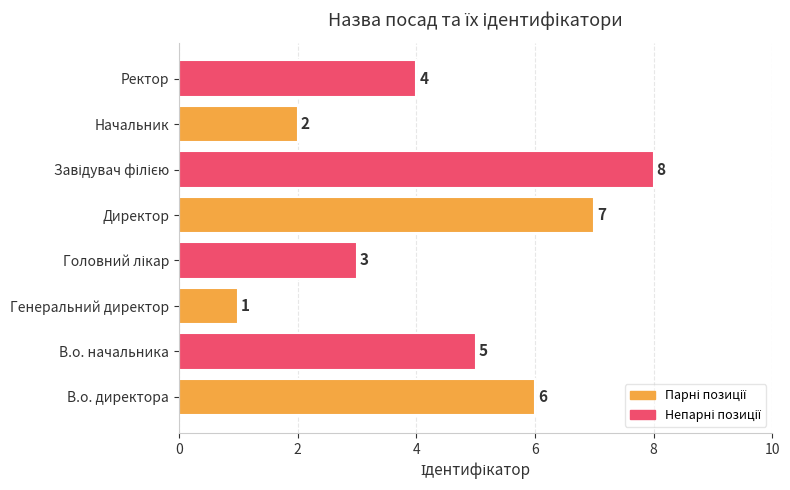

What is the sum of all values?

36